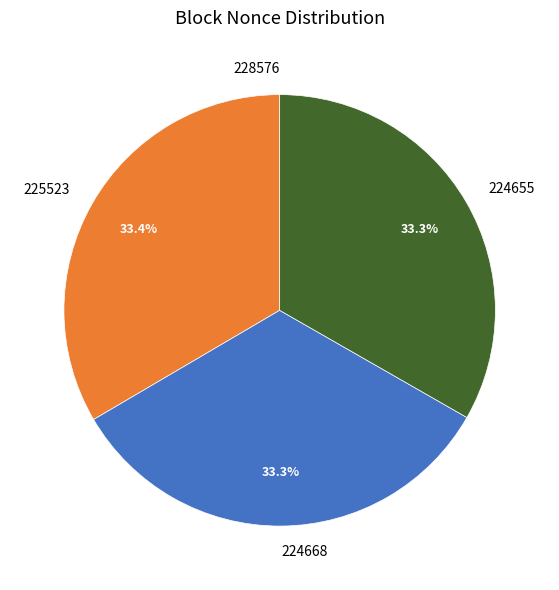

What is the ratio of the value at 224655 to the value at 225523?

1.0